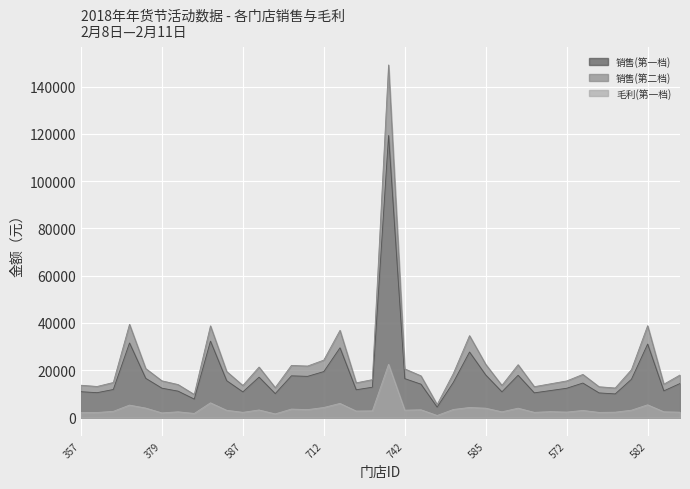

Reading left to right, extract all data points from this chart.

销售(第一档): 10923.5	10507.7	11854.2	31539.4	16585.9	12417.7	11157.6	7790.8	32317.8	15586.3	10839.8	17080.1	10111.2	17633.8	17419.8	19434.5	29500.1	11734.7	12815.8	119329.7	16457.8	14107.1	4389.8	14881.2	27710.0	17997.2	10864.2	17874.9	10436.3	11407.8	12376.6	14584.9	10411.3	9990.4	16177.9	31082.3	11273.7	14387.9
销售(第二档): 13654.4	13134.7	14817.7	39424.2	20732.4	15522.2	13947.0	9738.4	38781.3	19482.9	13549.8	21350.1	12639.0	22042.2	21774.8	24293.1	36875.1	14668.4	16019.8	149162.1	20572.3	17633.8	5487.3	18601.5	34637.6	22496.5	13580.2	22343.6	13045.4	14259.7	15470.7	18231.2	13014.1	12488.0	20222.4	38852.9	14092.1	17984.8
毛利(第一档): 2052.0	2124.4	2612.2	5251.2	3998.6	1952.3	2410.6	1725.8	6216.0	3058.5	2194.4	3190.0	1527.9	3570.3	3343.1	4237.5	5968.6	2740.4	2816.2	22510.0	3109.1	3278.6	866.7	3400.8	4246.6	3945.5	2411.4	3946.4	2186.3	2490.4	2294.2	2999.7	2161.4	2263.3	3097.2	5376.6	2423.2	2255.4